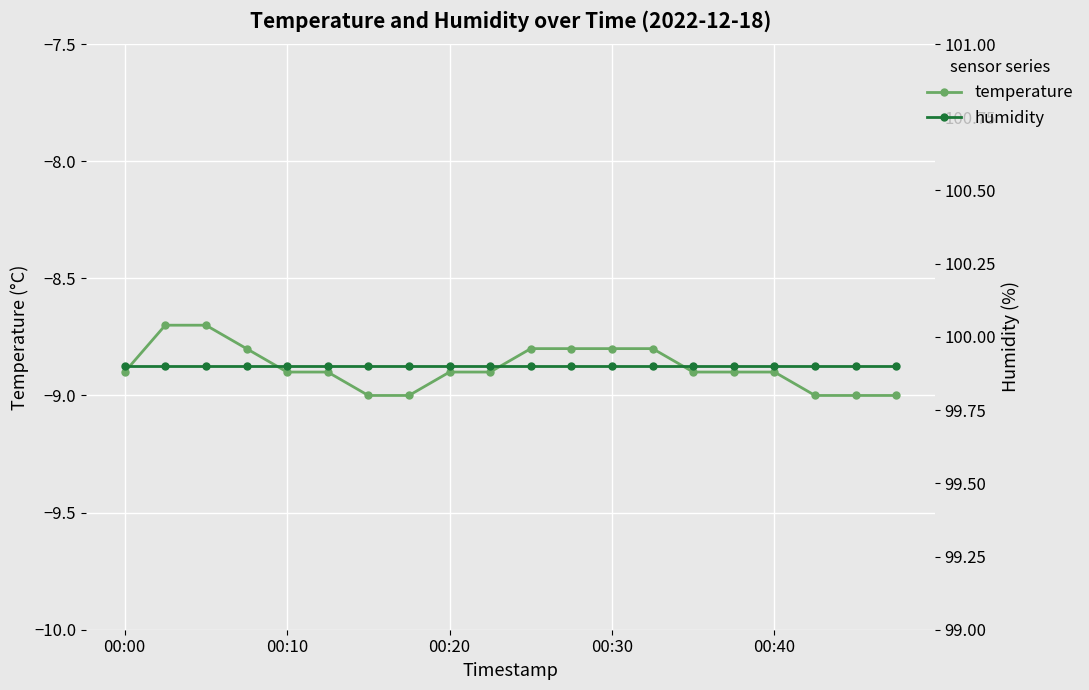

What is the value of the humidity point at the 14th from the left?

99.9